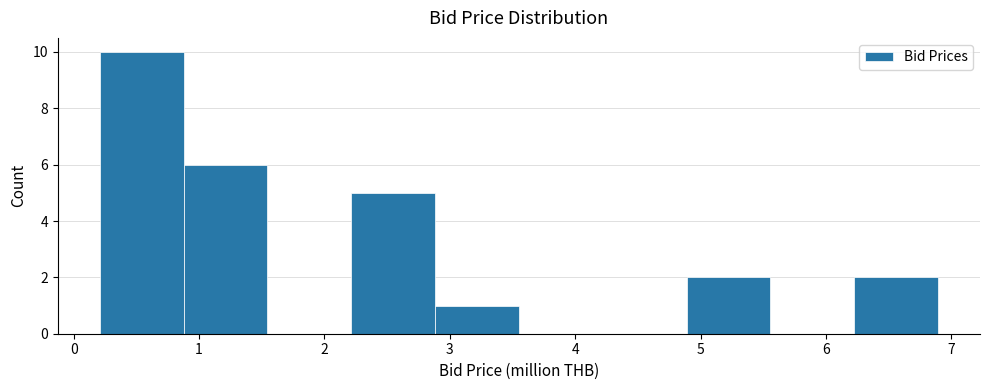

How tall is the bar that spans 0.2 to 0.9 on the x-axis? Neither the bar edges nor the heights are printed on the chart, so give them approximately, as read against the axes.

10